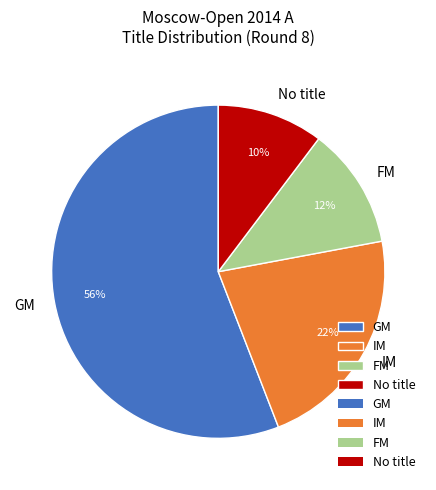

Do GM and IM together represent more than half of the pie?

Yes